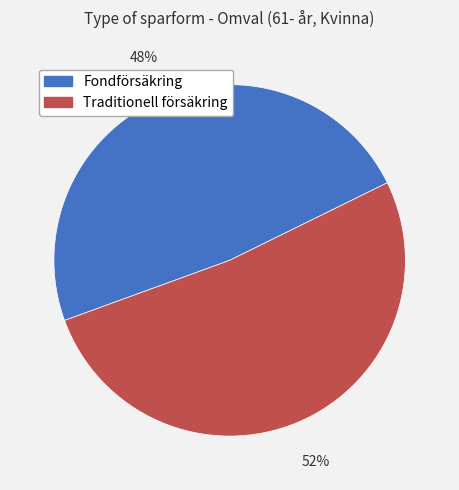

Rank the categories by value from highest to lowest.

Traditionell försäkring, Fondförsäkring